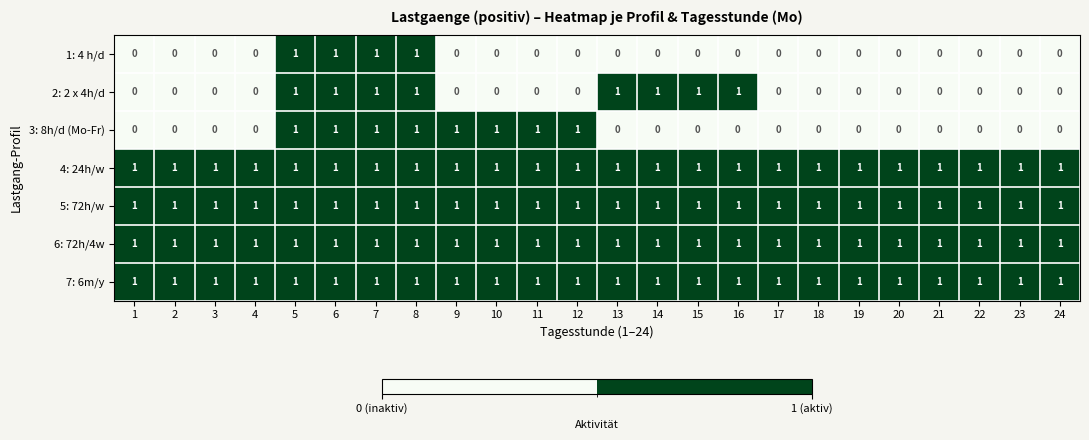

What is the difference between the highest and lowest values at 16?

1